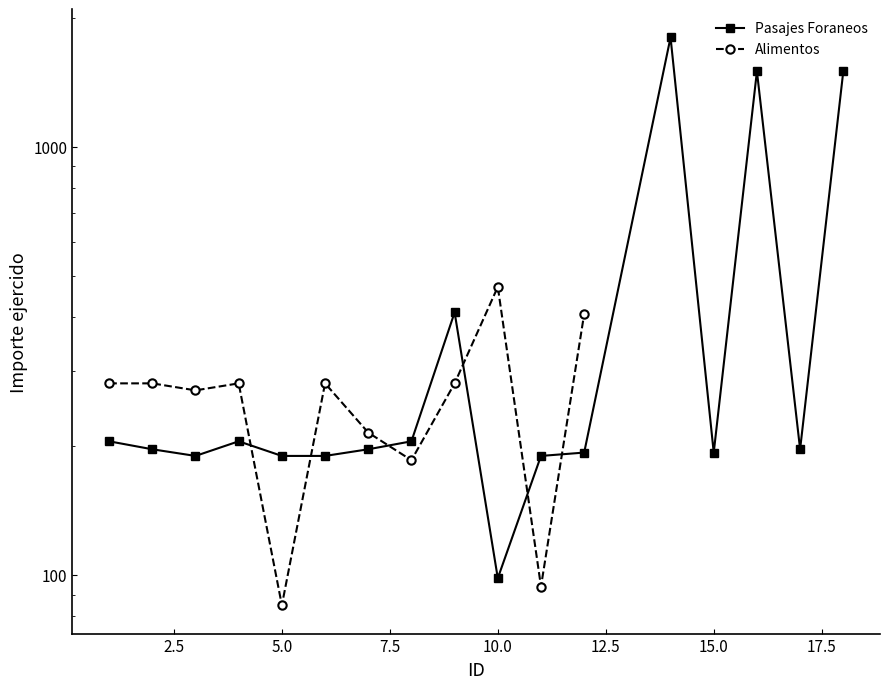

True or false: the data shows 265.1 at 9.

False